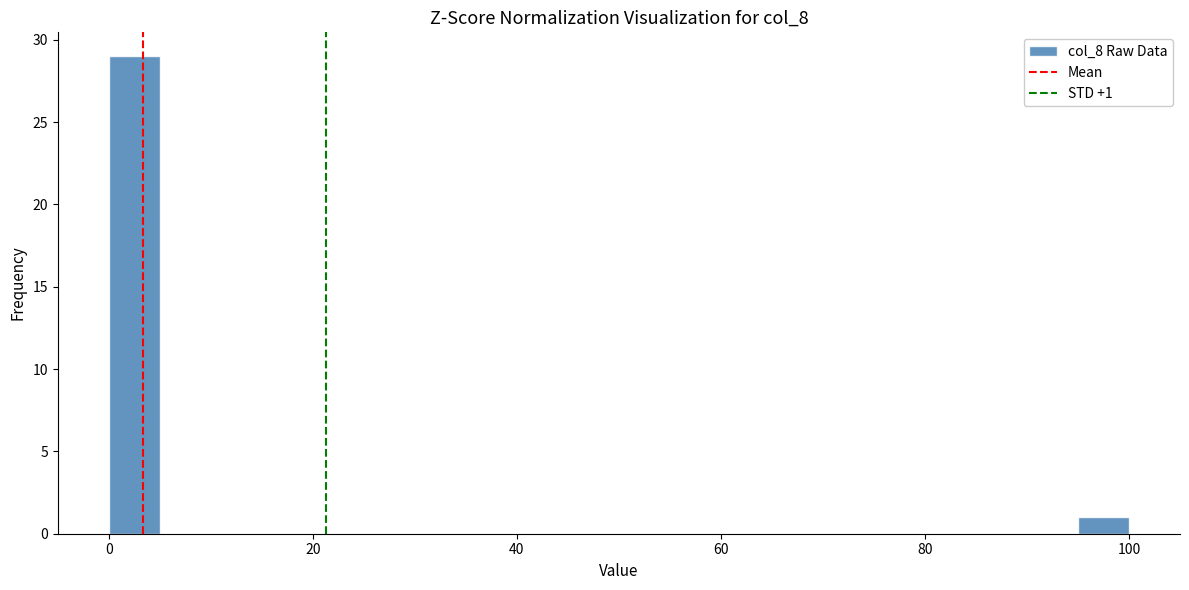

Around what value on the x-axis is the tallest bar? Give the approximate position of its centre, as read against the axis.

2